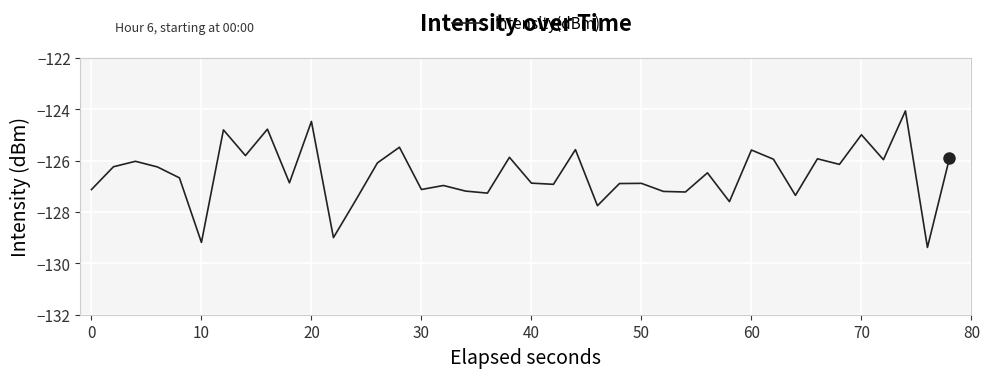

Does the chart have visible grid lines?

Yes